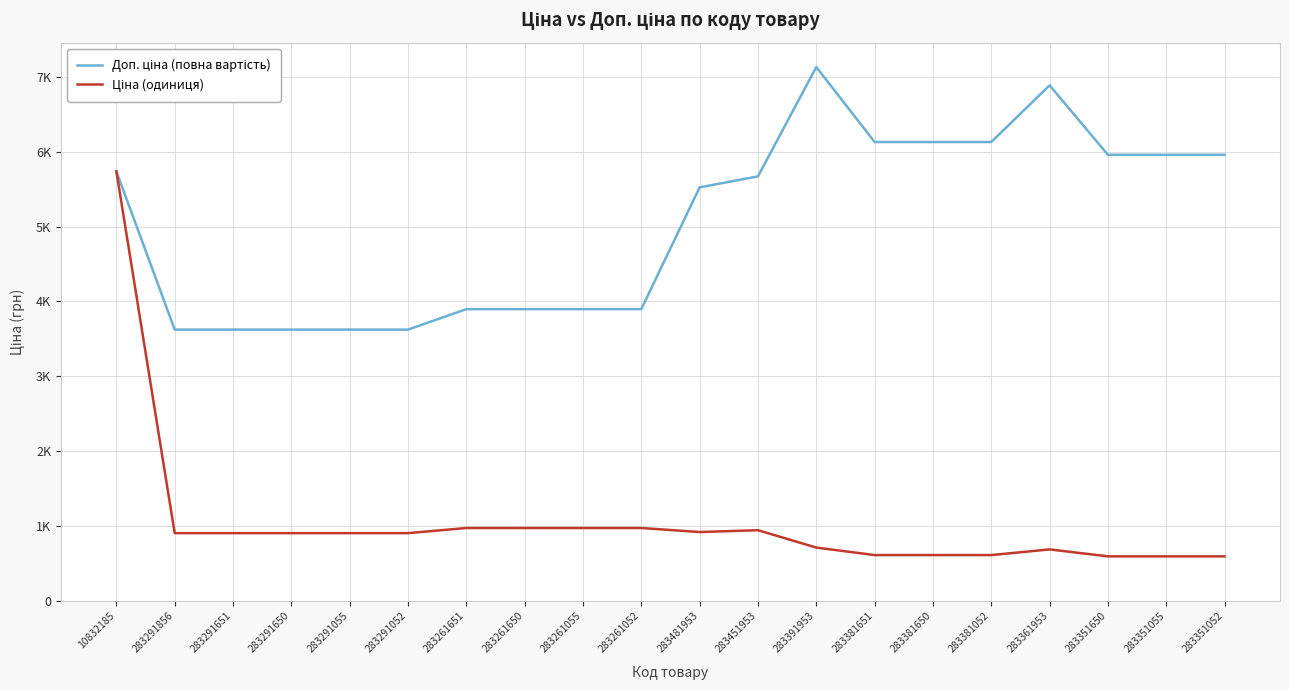

True or false: Доп. ціна (повна вартість) has a value of 11144.2 at 283391953.

False